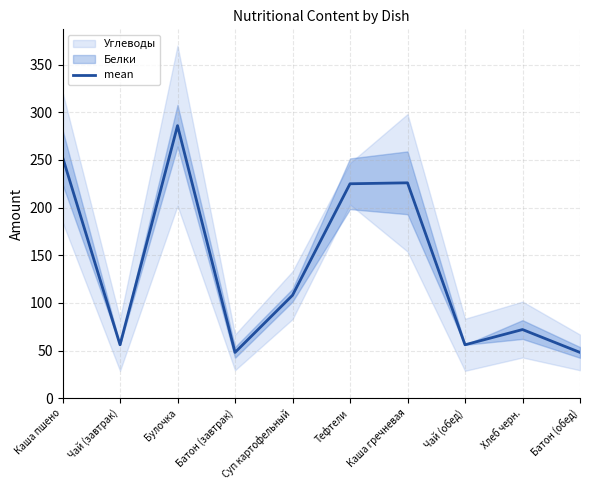

Reading left to right, list all the values displayed in this chart.

253	56	286	48	108	225	226	56	72	48